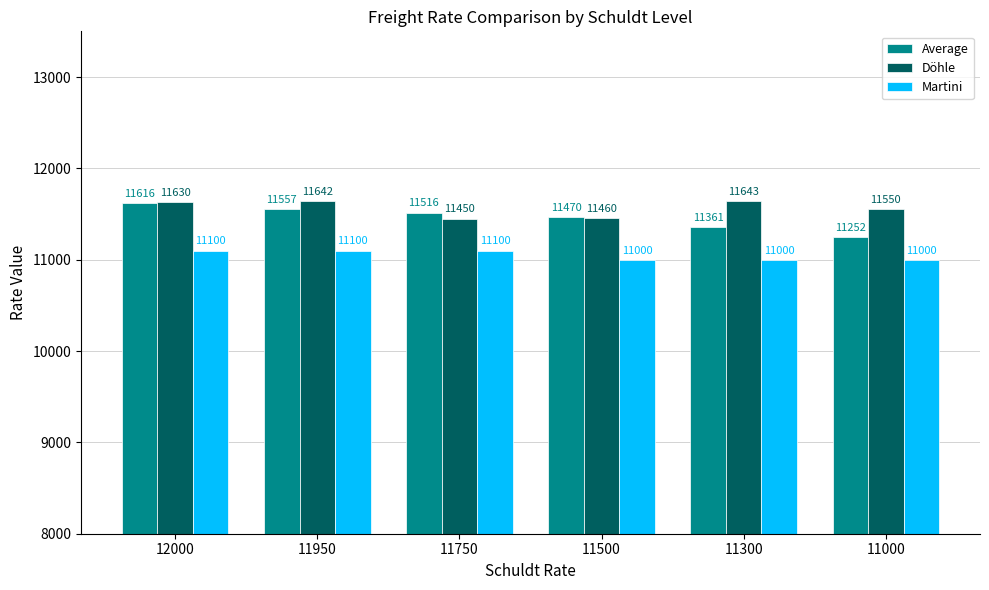

At which label is Döhle closest to 11546?

11000